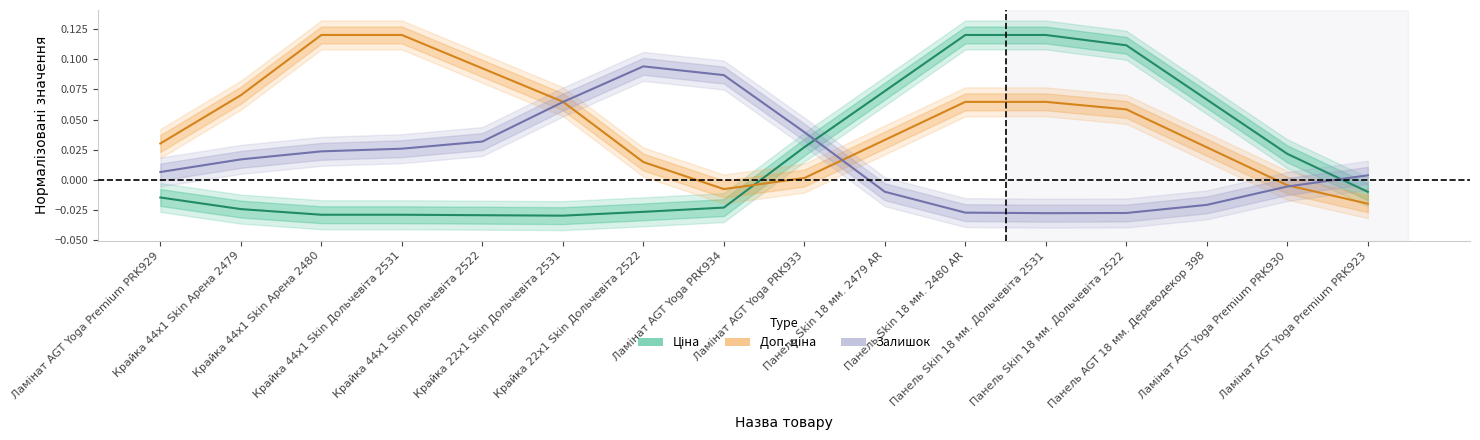

What is the approximate value of Ціна at Панель Skin 18 мм. 2480 AR?

0.1